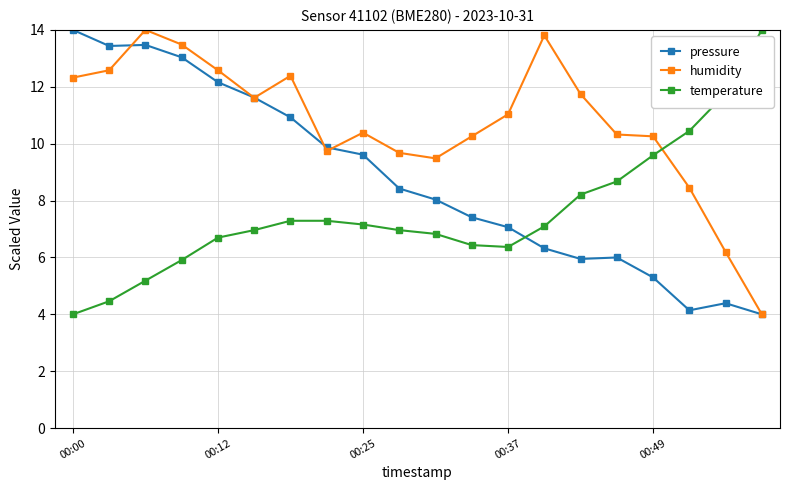

Rank the series by their average value, from highest to lowest.

humidity, pressure, temperature